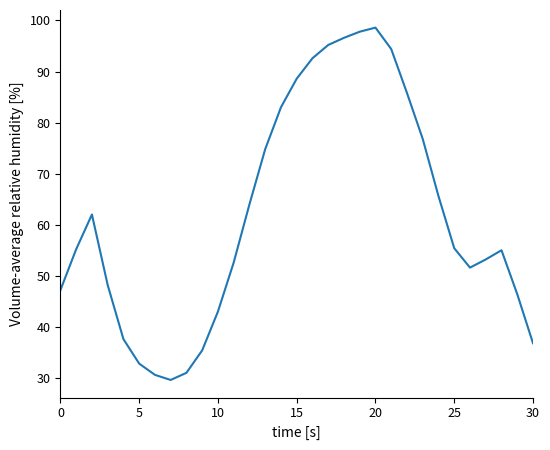

What is the greatest value displayed?

98.6